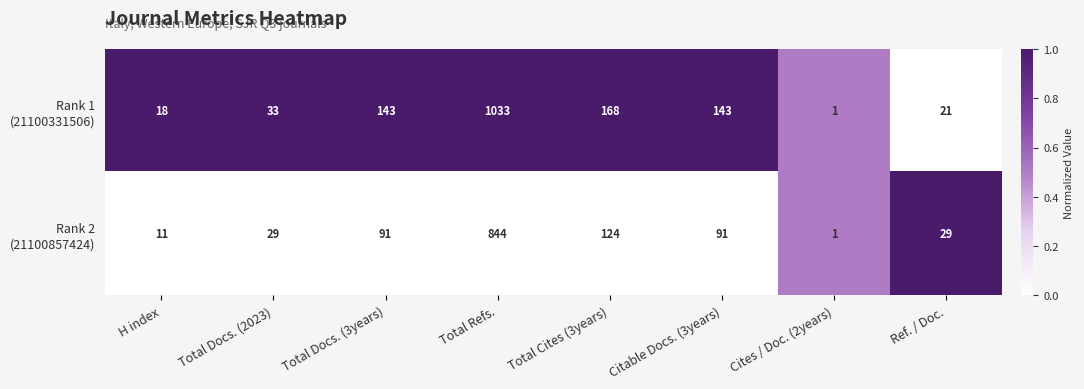

What is the maximum value shown in the chart?

1033